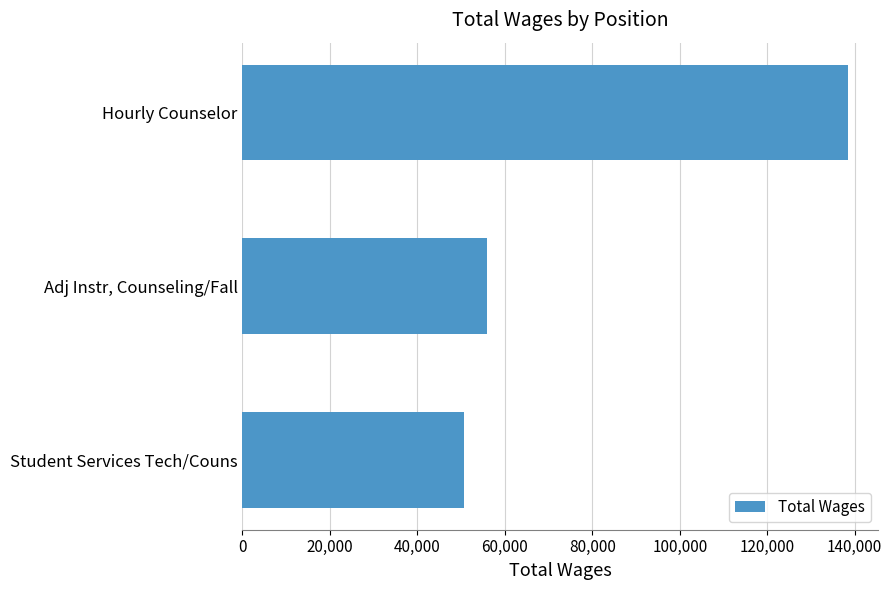

Does the chart contain any negative values?

No